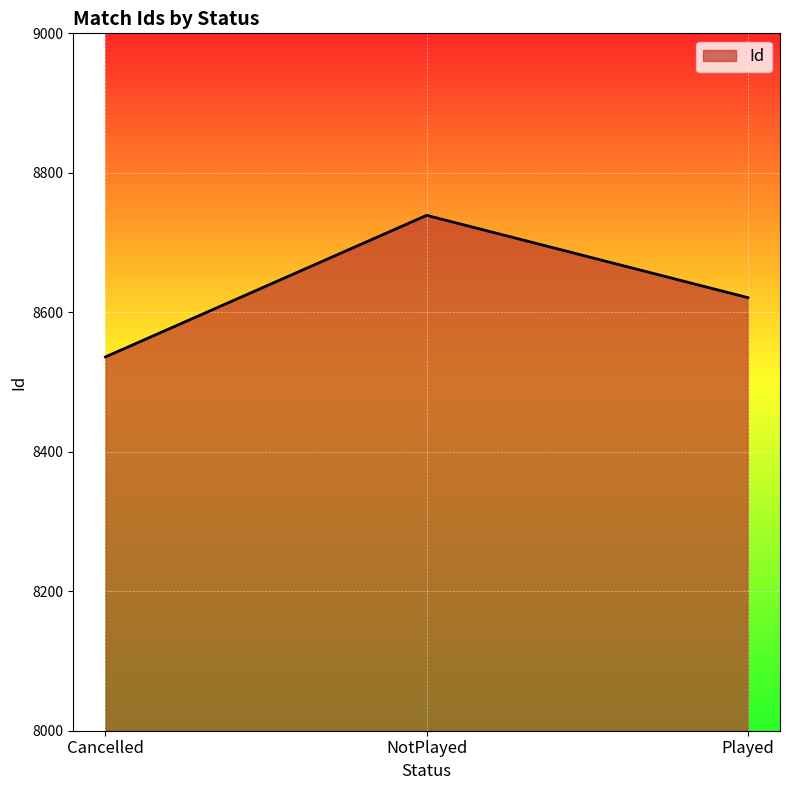

What is the sum of the values at Played and NotPlayed?

17360